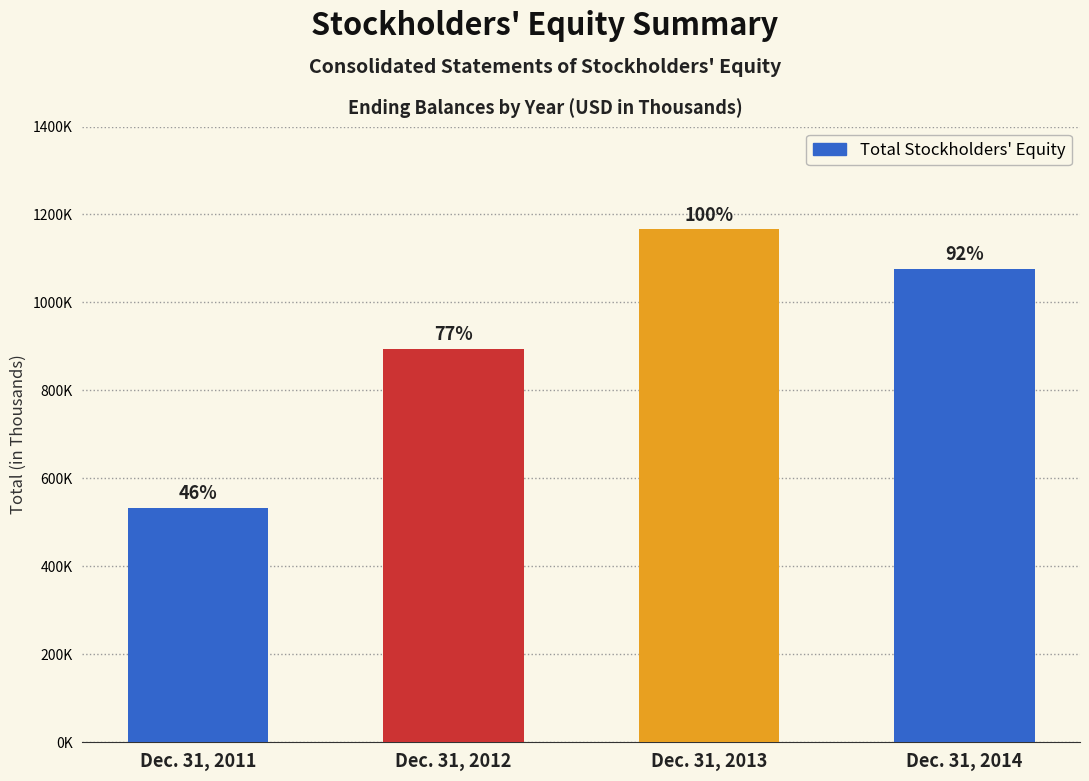

How many data points are less than 1076659?

2